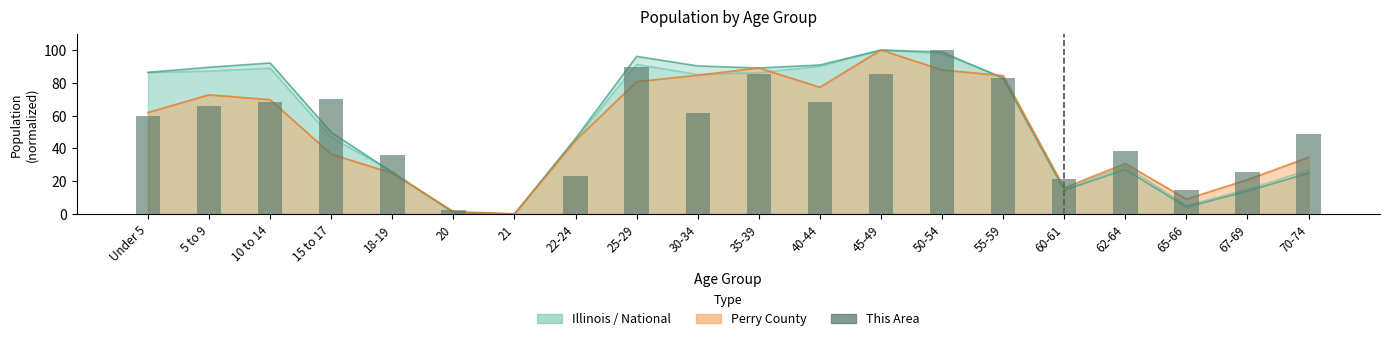

How many bars are there in total?

20